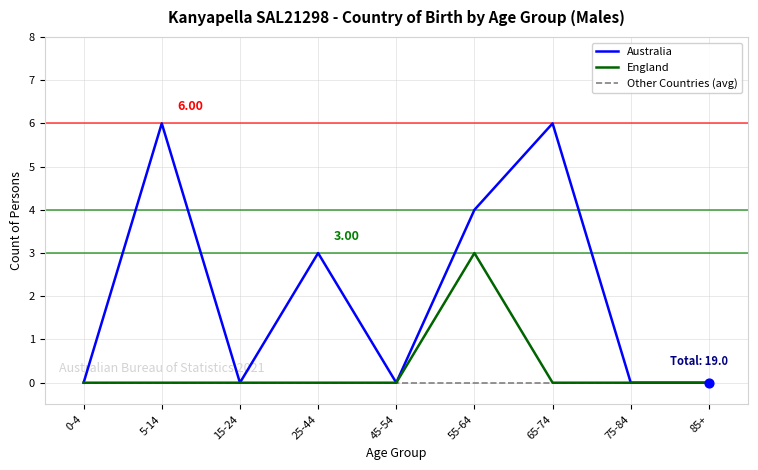

At which category is the sum across all series the highest?

55-64